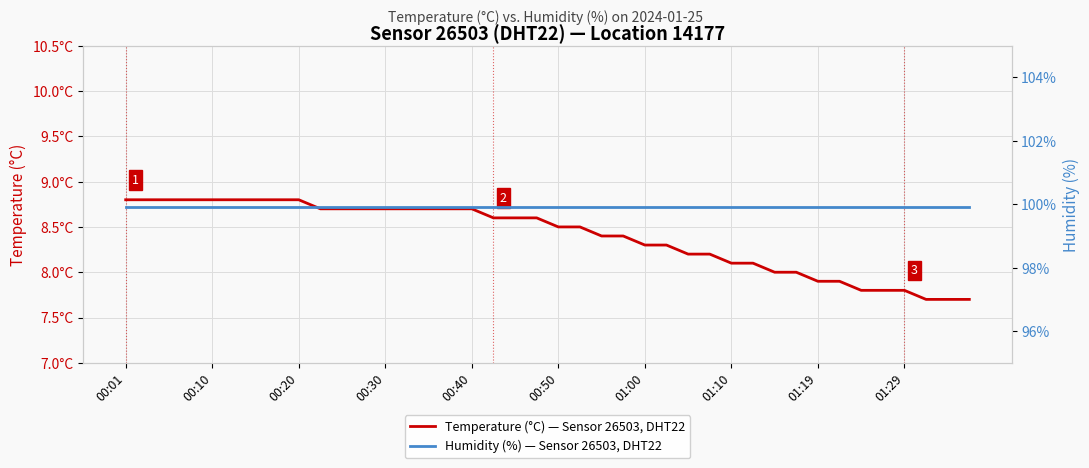

True or false: Temperature (°C) — Sensor 26503, DHT22 and Humidity (%) — Sensor 26503, DHT22 intersect in this chart.

False